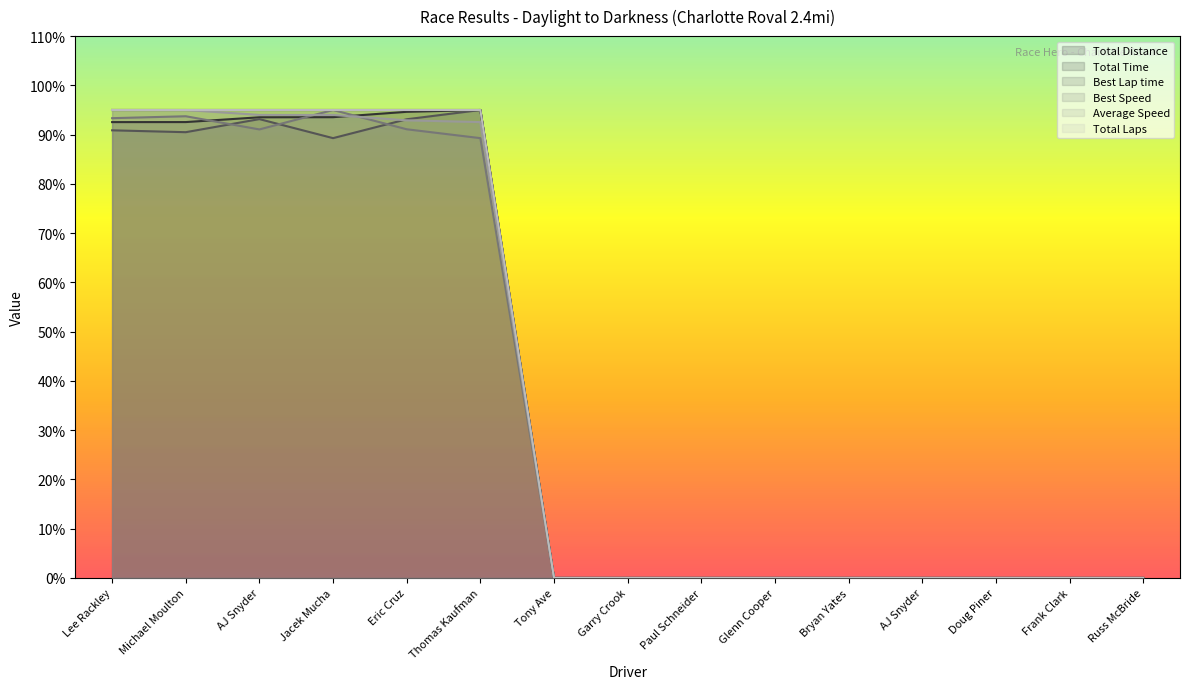

True or false: Total Time and Total Distance intersect in this chart.

False